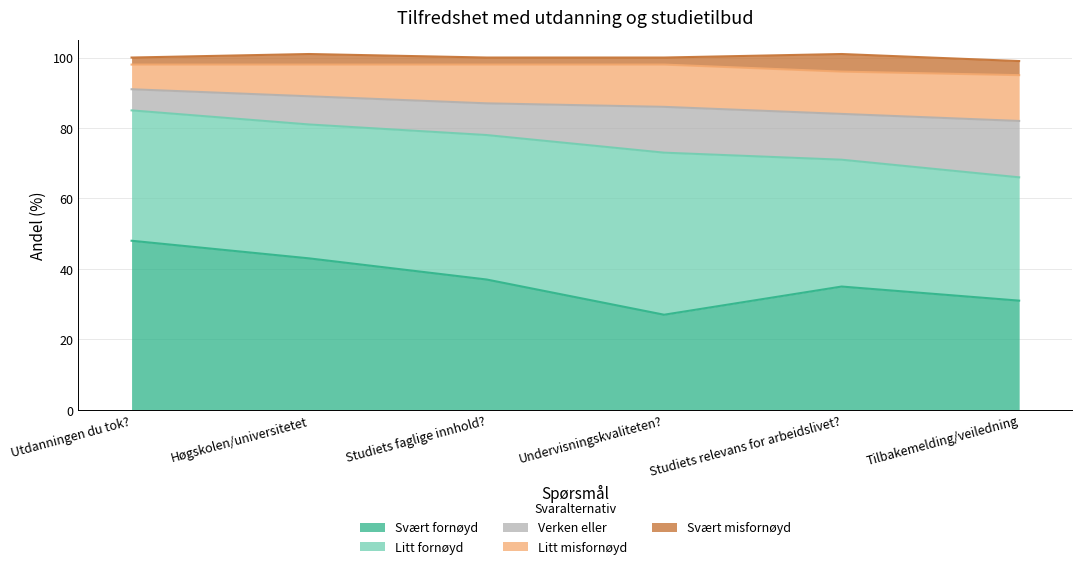

Reading left to right, list all the values displayed in this chart.

Svært fornøyd: Utdanningen du tok?=48	Høgskolen/universitetet=43	Studiets faglige innhold?=37	Undervisningskvaliteten?=27	Studiets relevans for arbeidslivet?=35	Tilbakemelding/veiledning=31
Litt fornøyd: Utdanningen du tok?=37	Høgskolen/universitetet=38	Studiets faglige innhold?=41	Undervisningskvaliteten?=46	Studiets relevans for arbeidslivet?=36	Tilbakemelding/veiledning=35
Verken eller: Utdanningen du tok?=6	Høgskolen/universitetet=8	Studiets faglige innhold?=9	Undervisningskvaliteten?=13	Studiets relevans for arbeidslivet?=13	Tilbakemelding/veiledning=16
Litt misfornøyd: Utdanningen du tok?=7	Høgskolen/universitetet=9	Studiets faglige innhold?=11	Undervisningskvaliteten?=12	Studiets relevans for arbeidslivet?=12	Tilbakemelding/veiledning=13
Svært misfornøyd: Utdanningen du tok?=2	Høgskolen/universitetet=3	Studiets faglige innhold?=2	Undervisningskvaliteten?=2	Studiets relevans for arbeidslivet?=5	Tilbakemelding/veiledning=4